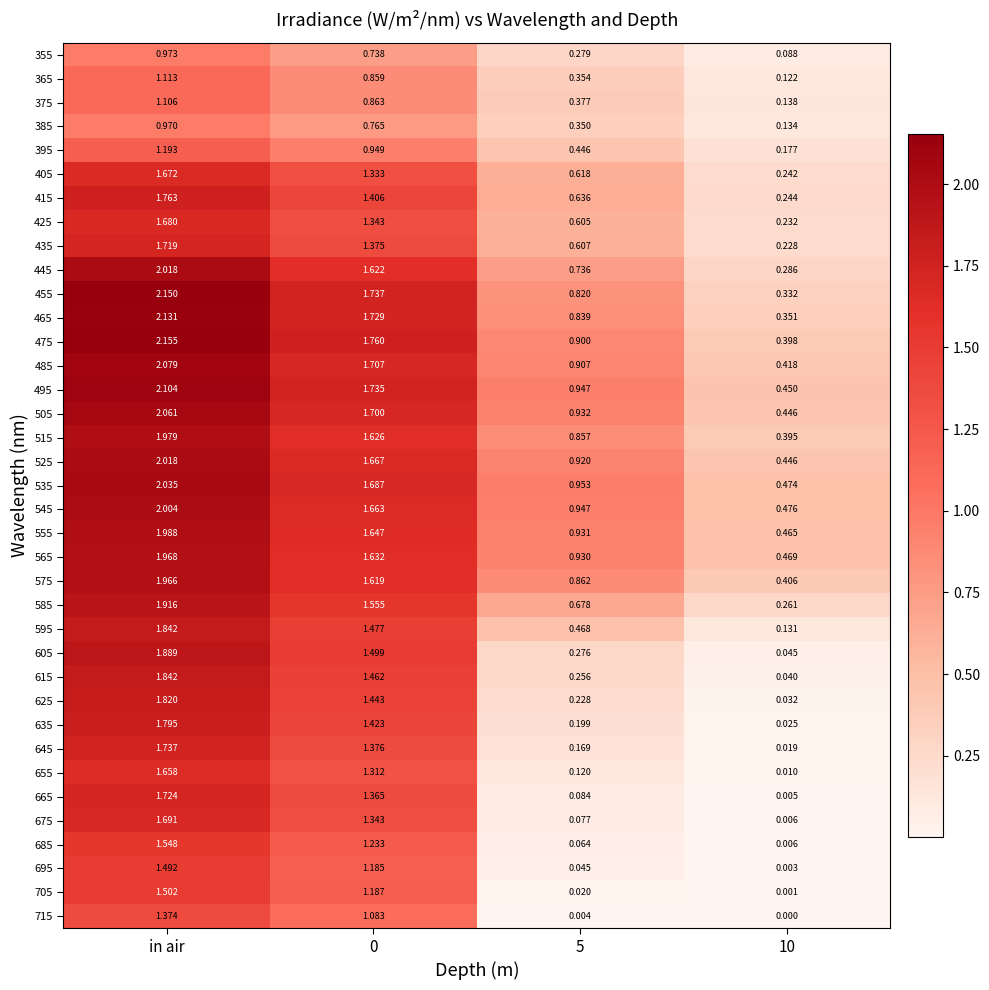

At which label does 425 first exceed 1?

in air